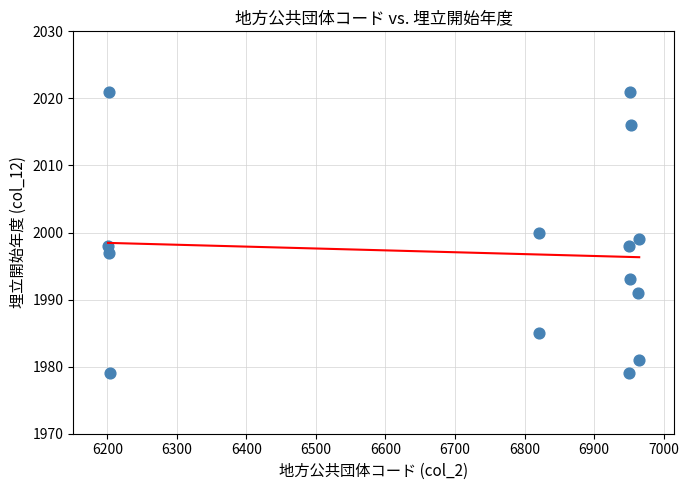

What is the range of Y values (max minus min)?

42